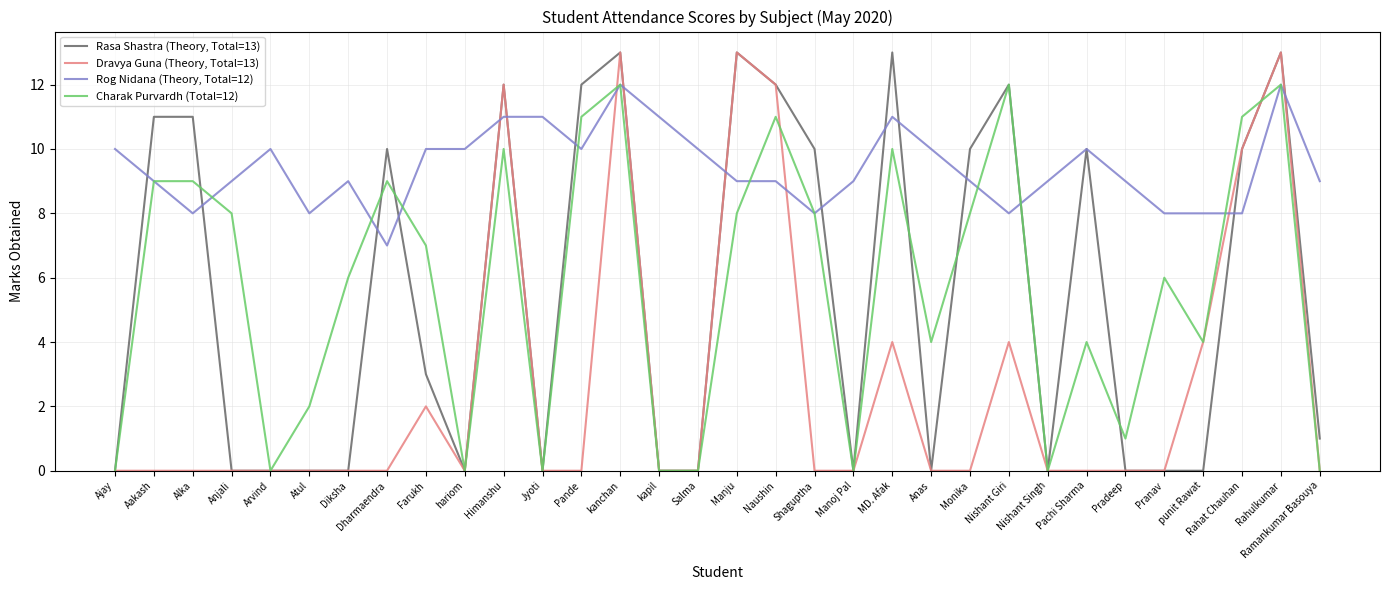

True or false: Rasa Shastra (Theory, Total=13) has more than 2 points higher than both neighbors.

True